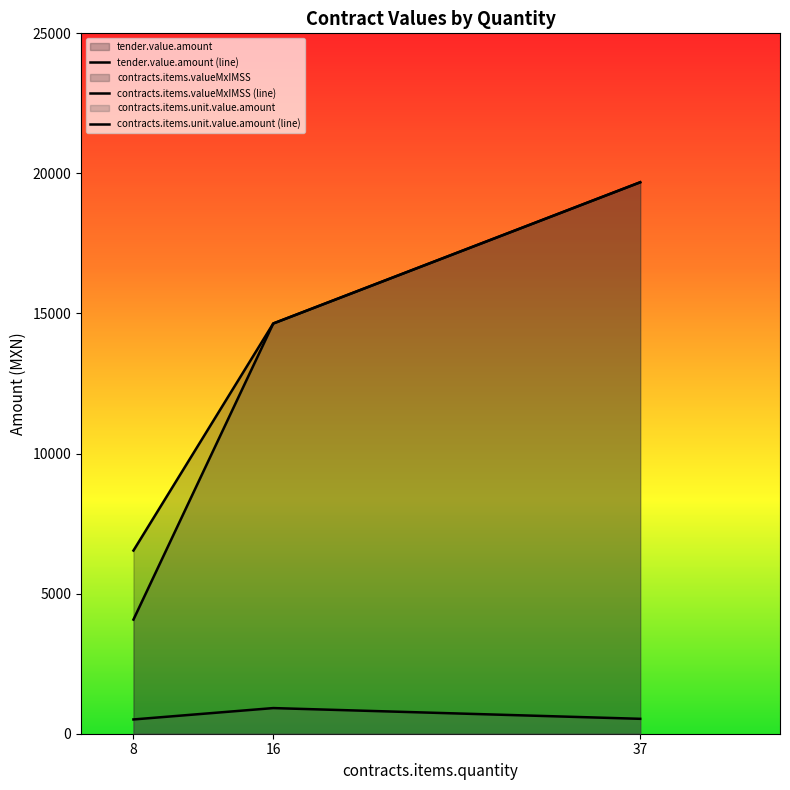

Rank the series by their maximum value, from lowest to highest.

contracts.items.unit.value.amount (line), tender.value.amount (line), contracts.items.valueMxIMSS (line)